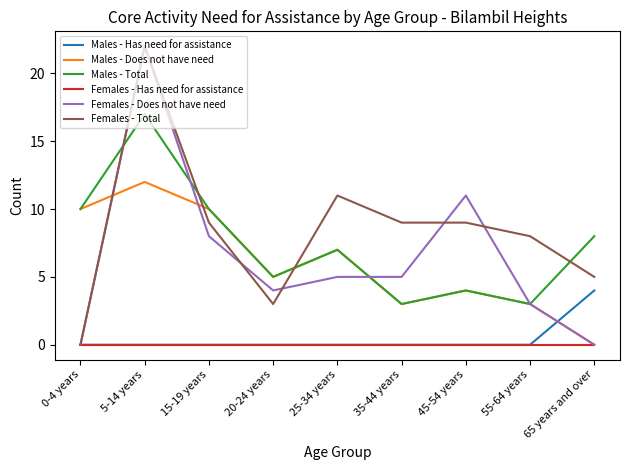

Is it true that Males - Has need for assistance equals 0 at 15-19 years?

True